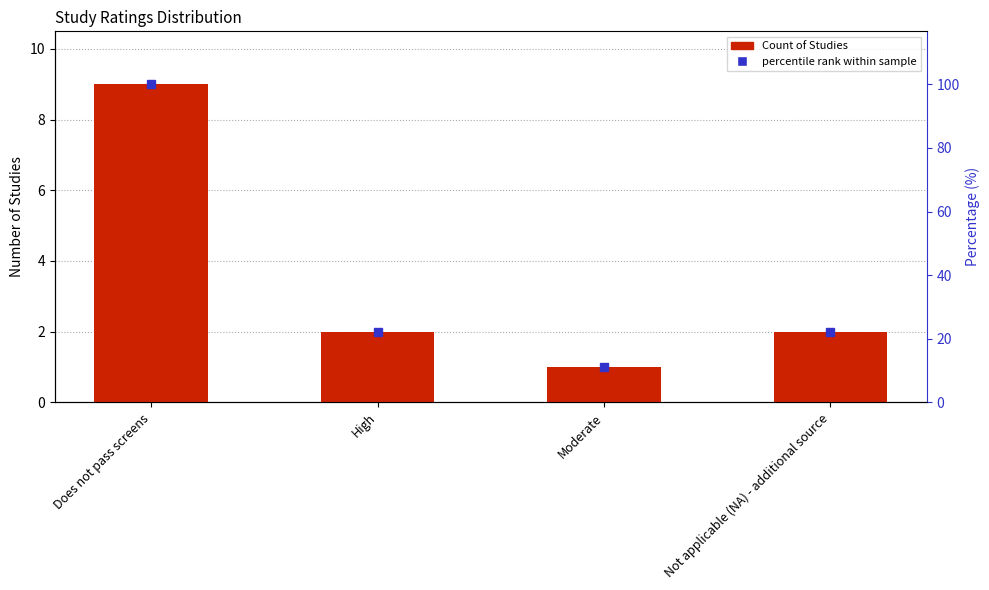

Reading right to left, what are all the values shown in this chart?

Not applicable (NA) - additional source=2	Moderate=1	High=2	Does not pass screens=9